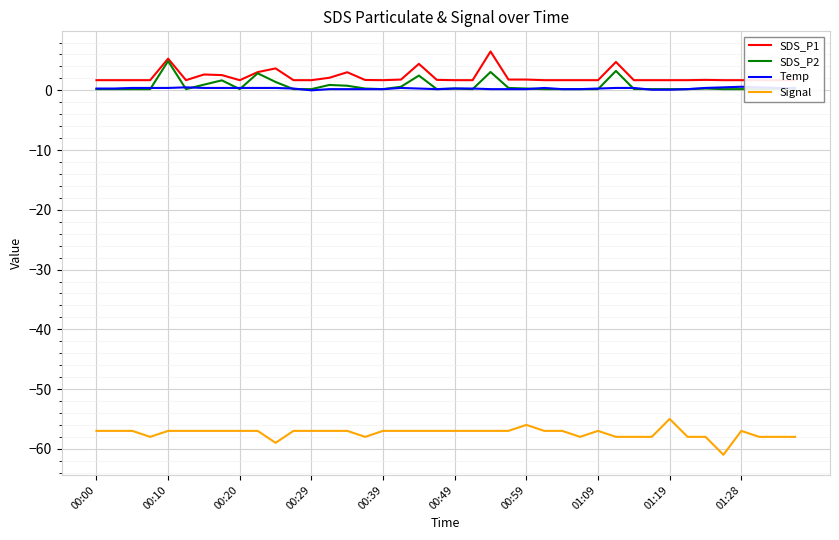

What is the value of the Temp point at the 28th from the left?

0.2